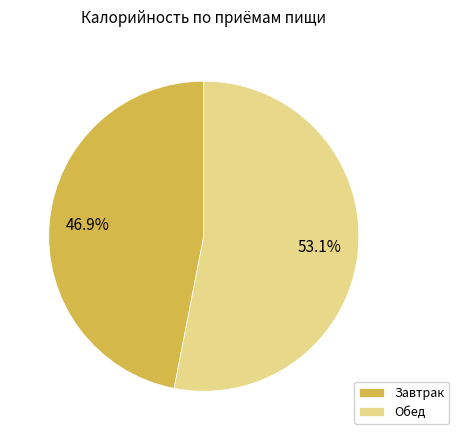

Count the number of slices in the pie.

2